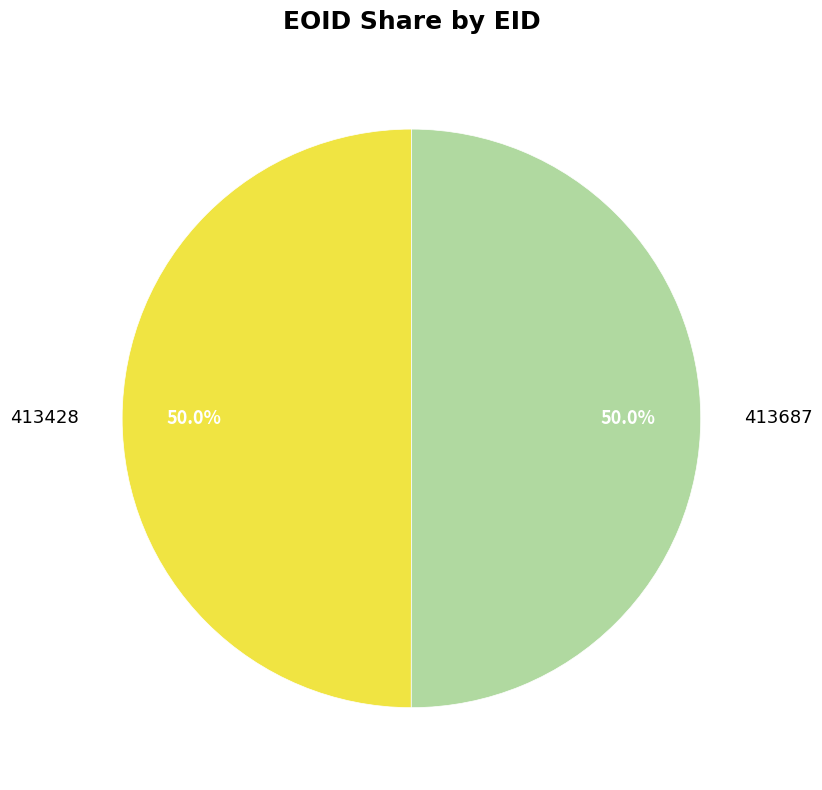

How much of the chart is everything except 413687?

50.0%